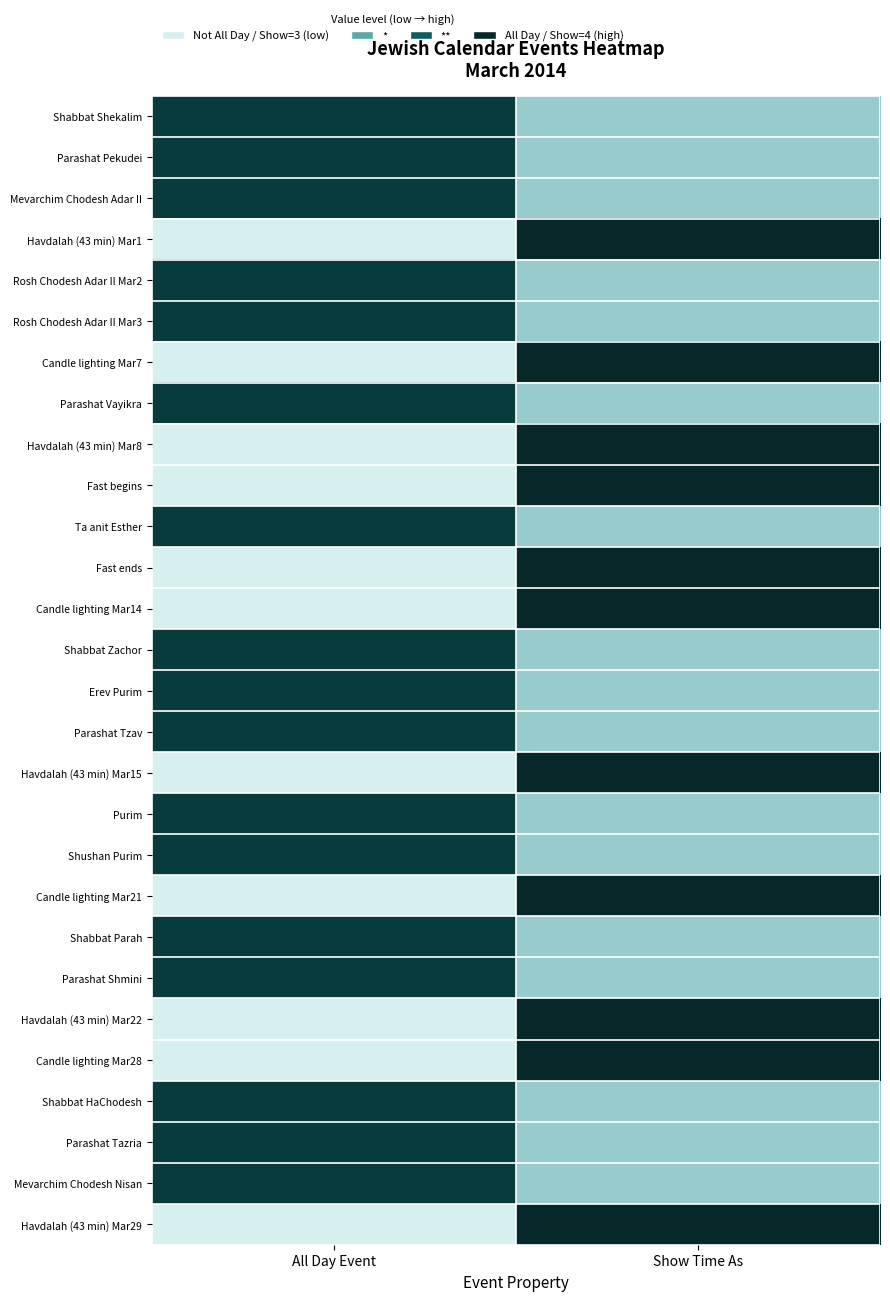

Reading right to left, extract all data points from this chart.

Shabbat Shekalim: Show Time As=0.1	All Day Event=0.8
Parashat Pekudei: Show Time As=0.1	All Day Event=0.8
Mevarchim Chodesh Adar II: Show Time As=0.1	All Day Event=0.8
Havdalah (43 min) Mar1: Show Time As=1.0	All Day Event=0.0
Rosh Chodesh Adar II Mar2: Show Time As=0.1	All Day Event=0.8
Rosh Chodesh Adar II Mar3: Show Time As=0.1	All Day Event=0.8
Candle lighting Mar7: Show Time As=1.0	All Day Event=0.0
Parashat Vayikra: Show Time As=0.1	All Day Event=0.8
Havdalah (43 min) Mar8: Show Time As=1.0	All Day Event=0.0
Fast begins: Show Time As=1.0	All Day Event=0.0
Ta anit Esther: Show Time As=0.1	All Day Event=0.8
Fast ends: Show Time As=1.0	All Day Event=0.0
Candle lighting Mar14: Show Time As=1.0	All Day Event=0.0
Shabbat Zachor: Show Time As=0.1	All Day Event=0.8
Erev Purim: Show Time As=0.1	All Day Event=0.8
Parashat Tzav: Show Time As=0.1	All Day Event=0.8
Havdalah (43 min) Mar15: Show Time As=1.0	All Day Event=0.0
Purim: Show Time As=0.1	All Day Event=0.8
Shushan Purim: Show Time As=0.1	All Day Event=0.8
Candle lighting Mar21: Show Time As=1.0	All Day Event=0.0
Shabbat Parah: Show Time As=0.1	All Day Event=0.8
Parashat Shmini: Show Time As=0.1	All Day Event=0.8
Havdalah (43 min) Mar22: Show Time As=1.0	All Day Event=0.0
Candle lighting Mar28: Show Time As=1.0	All Day Event=0.0
Shabbat HaChodesh: Show Time As=0.1	All Day Event=0.8
Parashat Tazria: Show Time As=0.1	All Day Event=0.8
Mevarchim Chodesh Nisan: Show Time As=0.1	All Day Event=0.8
Havdalah (43 min) Mar29: Show Time As=1.0	All Day Event=0.0